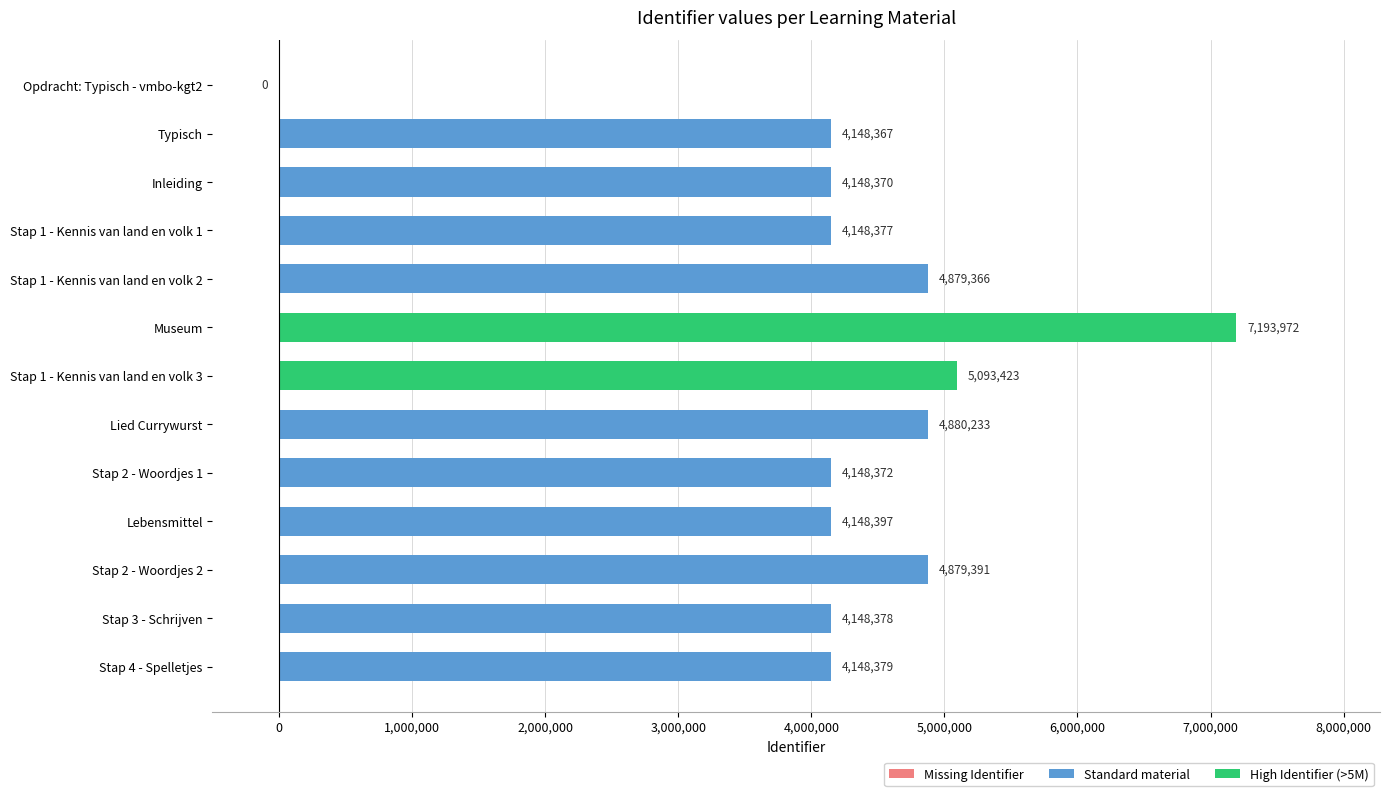

Reading top to bottom, what are all the values shown in this chart?

Opdracht: Typisch - vmbo-kgt2=0	Typisch=4148367	Inleiding=4148370	Stap 1 - Kennis van land en volk 1=4148377	Stap 1 - Kennis van land en volk 2=4879366	Museum=7193972	Stap 1 - Kennis van land en volk 3=5093423	Lied Currywurst=4880233	Stap 2 - Woordjes 1=4148372	Lebensmittel=4148397	Stap 2 - Woordjes 2=4879391	Stap 3 - Schrijven=4148378	Stap 4 - Spelletjes=4148379